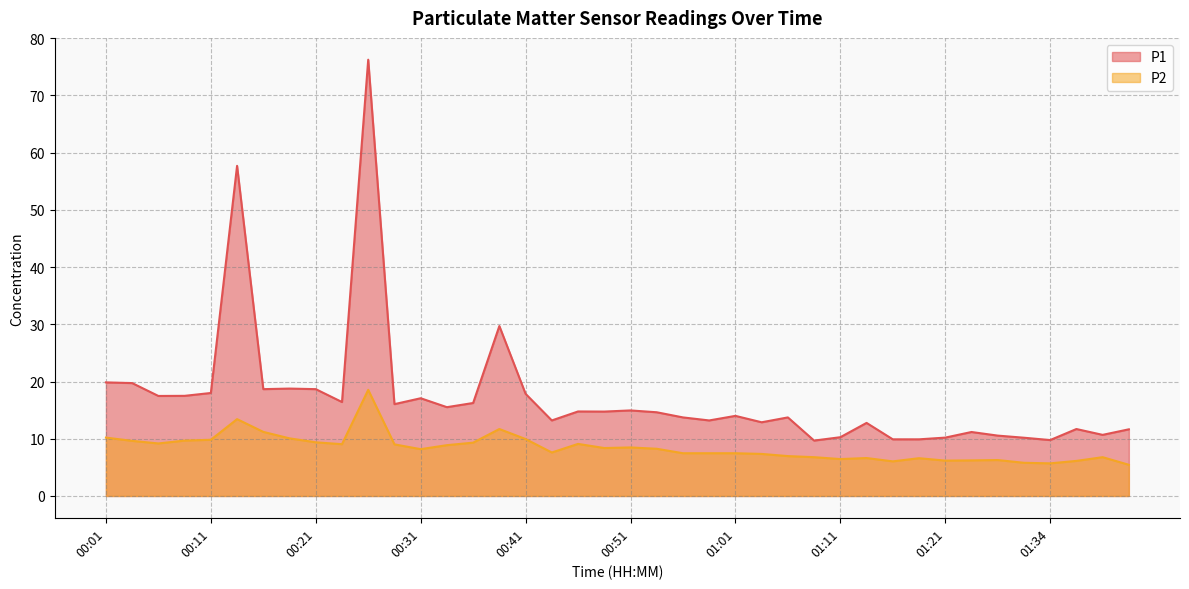

How many interior local valleys does the P1 series have?

12